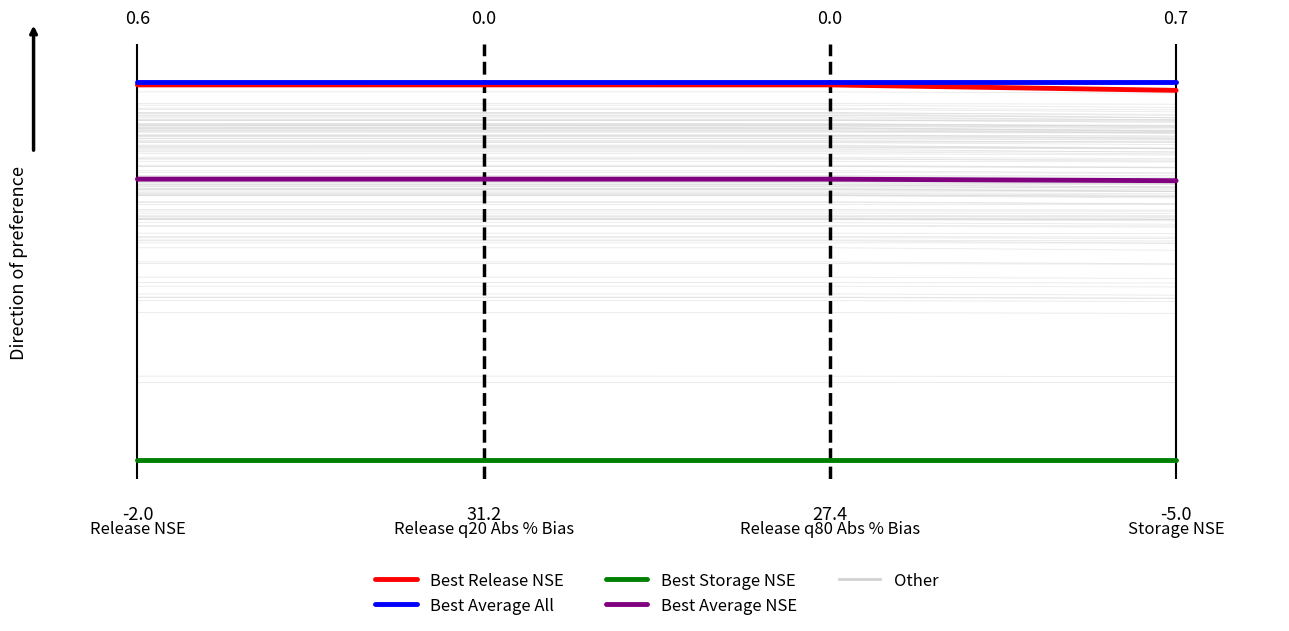

Which series changed the most between Release q20 Abs % Bias and Release q80 Abs % Bias?

Best Average NSE